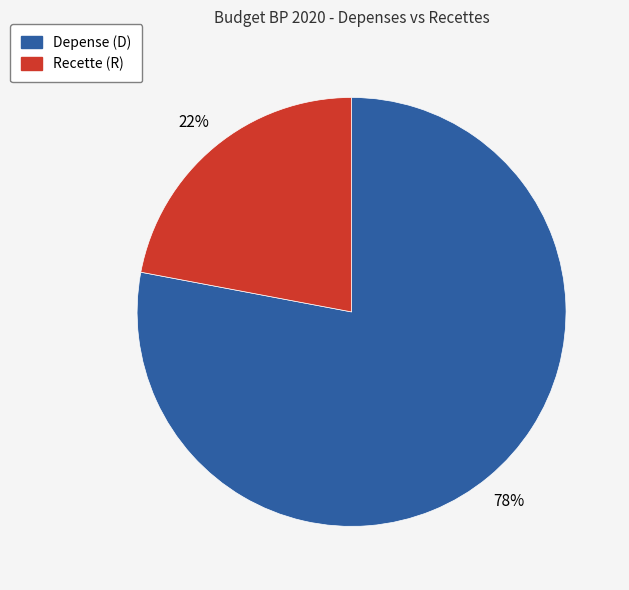

What is the ratio of the value at Depense (D) to the value at Recette (R)?

3.5